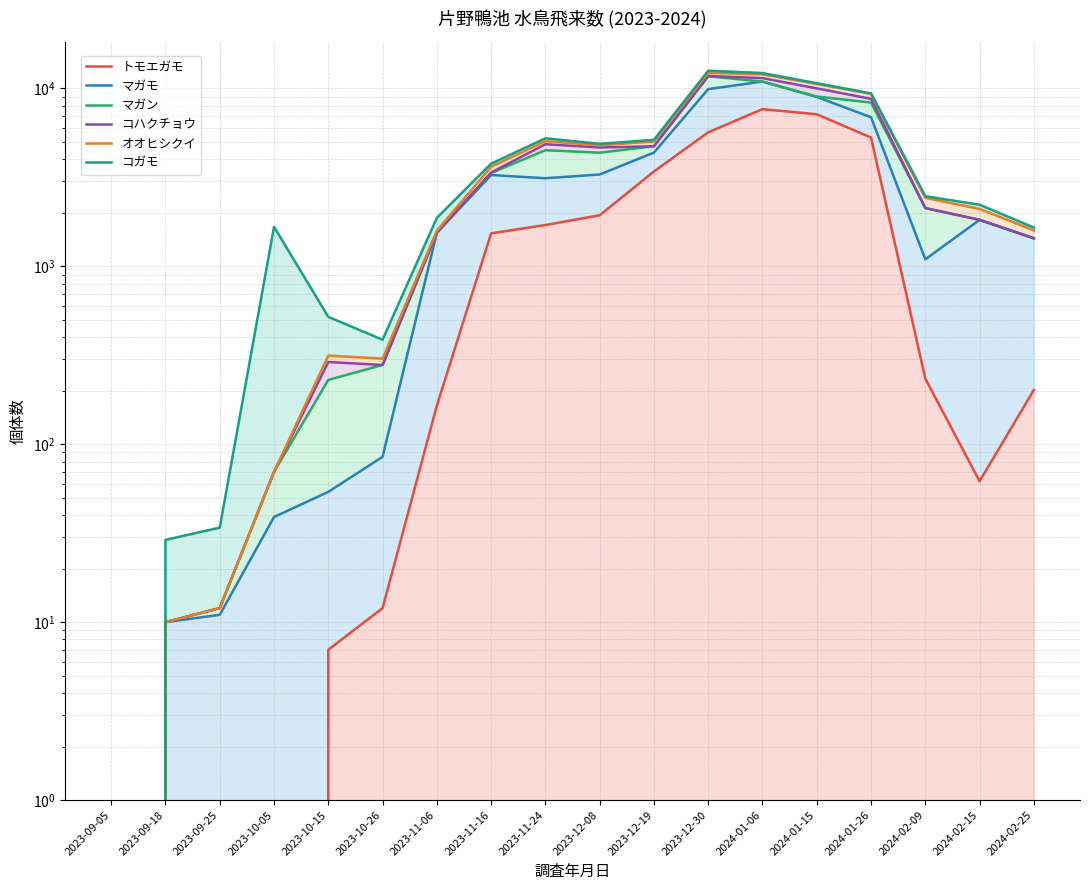

How many lines are shown in the chart?

6